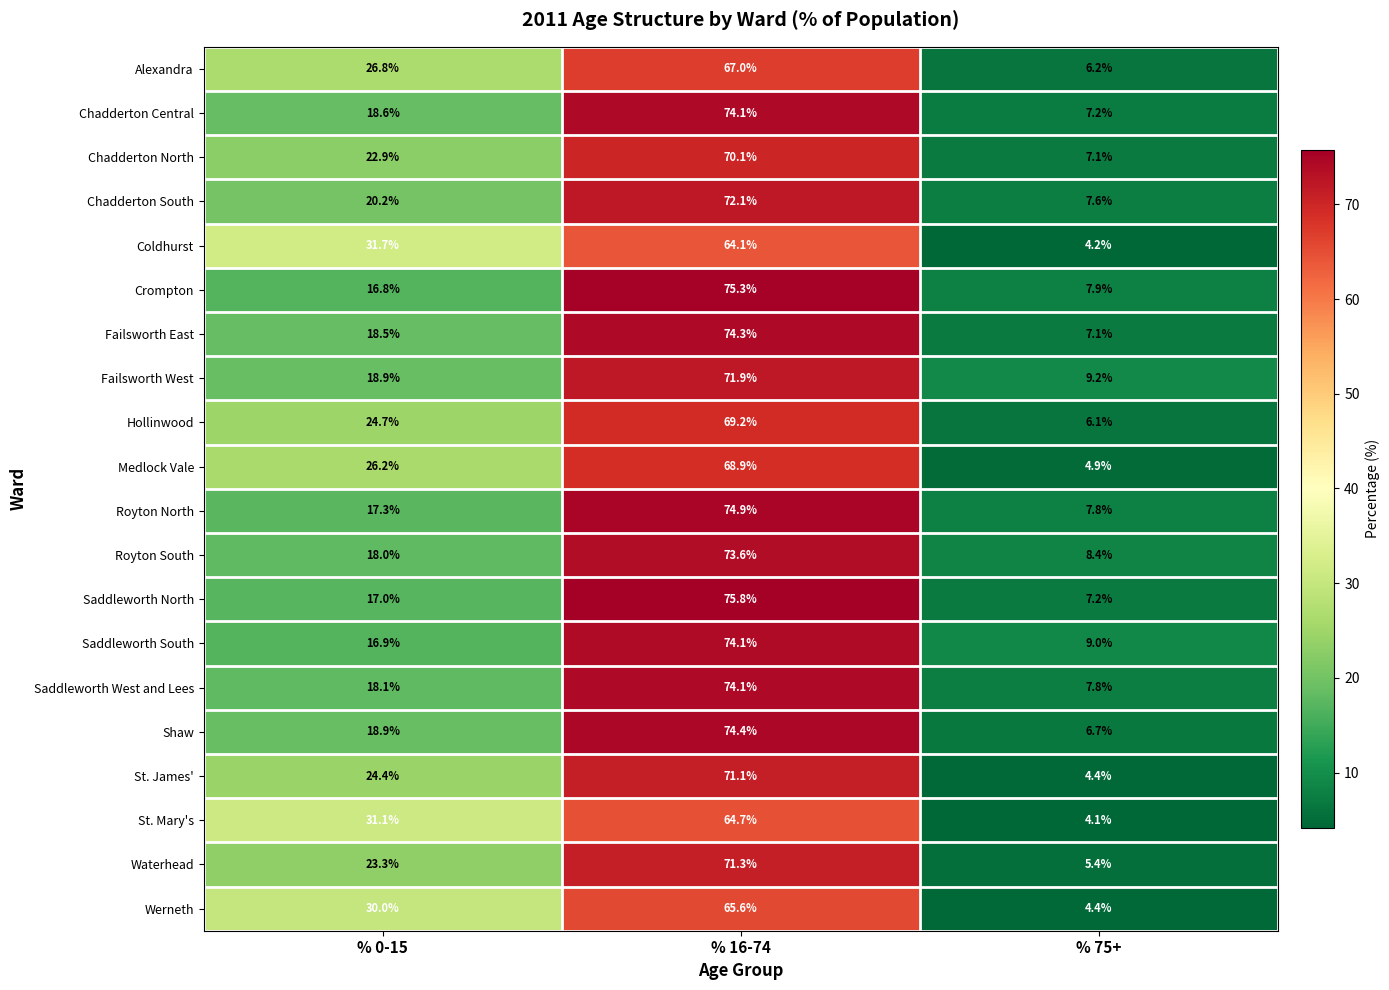

Between % 0-15 and % 75+, which series saw the biggest shift?

Coldhurst